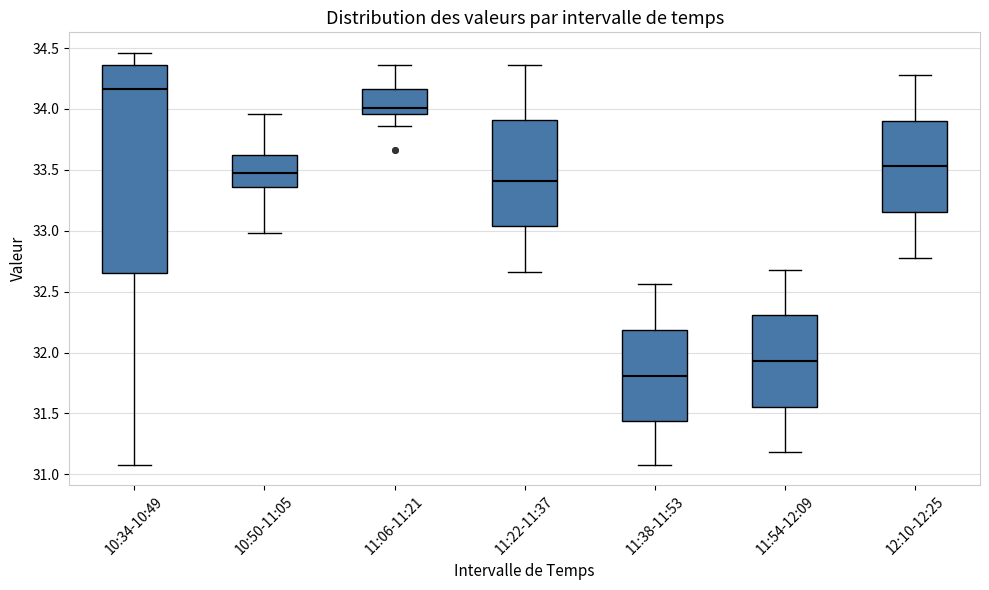

Reading left to right, transcribe this box plot: for each box, give where its median line is, the range the box spans, and where its two whiskers end, as read against the y-axis. The values are not printed on the chart, so give them approximately, as read against the axis.

10:34-10:49: median 34.15, box 32.65 to 34.35, whiskers 31.10 to 34.45
10:50-11:05: median 33.50, box 33.35 to 33.65, whiskers 33.00 to 33.95
11:06-11:21: median 34.00, box 33.95 to 34.15, whiskers 33.85 to 34.35
11:22-11:37: median 33.40, box 33.05 to 33.90, whiskers 32.65 to 34.35
11:38-11:53: median 31.80, box 31.45 to 32.20, whiskers 31.10 to 32.55
11:54-12:09: median 31.95, box 31.55 to 32.30, whiskers 31.20 to 32.70
12:10-12:25: median 33.55, box 33.15 to 33.90, whiskers 32.80 to 34.30